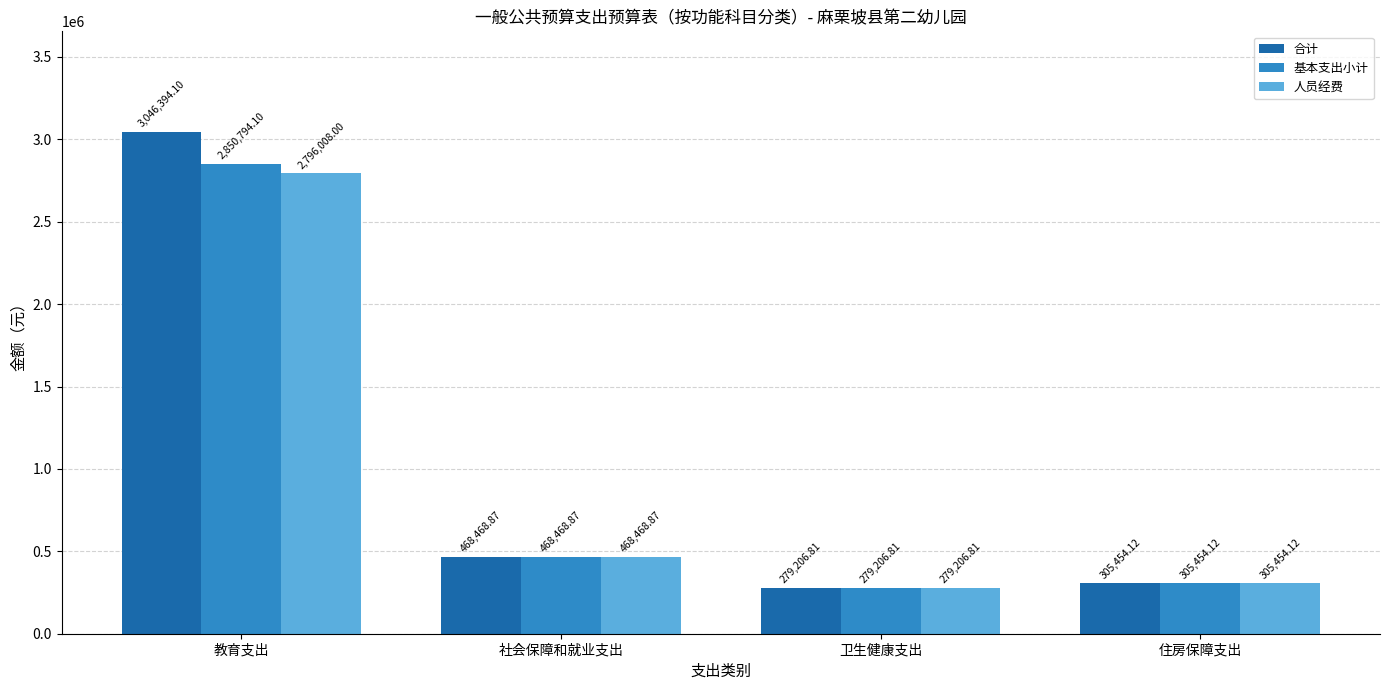

At how many categories does at least one series exceed 1440996?

1